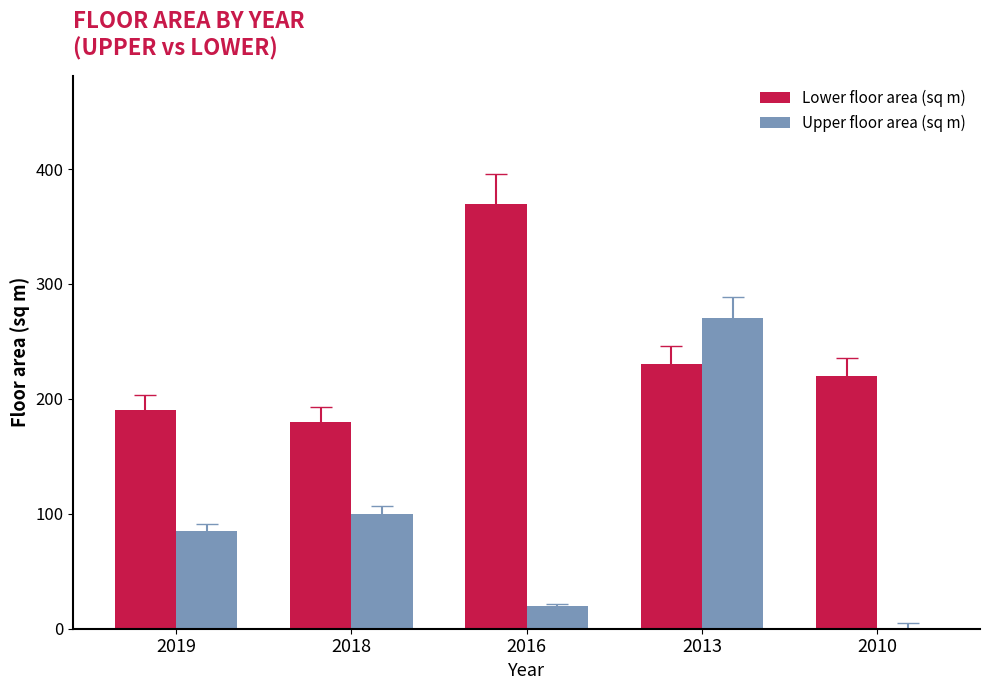

At which category is the sum across all series the highest?

2013